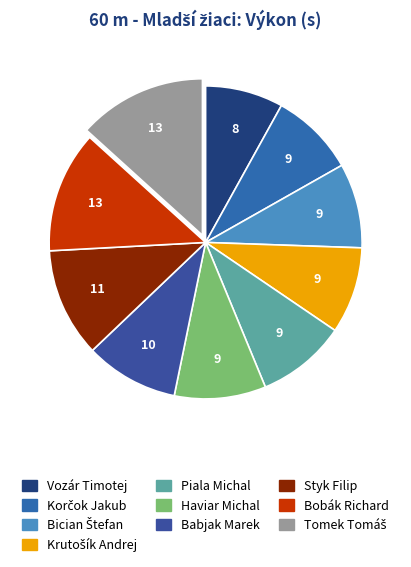

How many slices are in this pie chart?

10